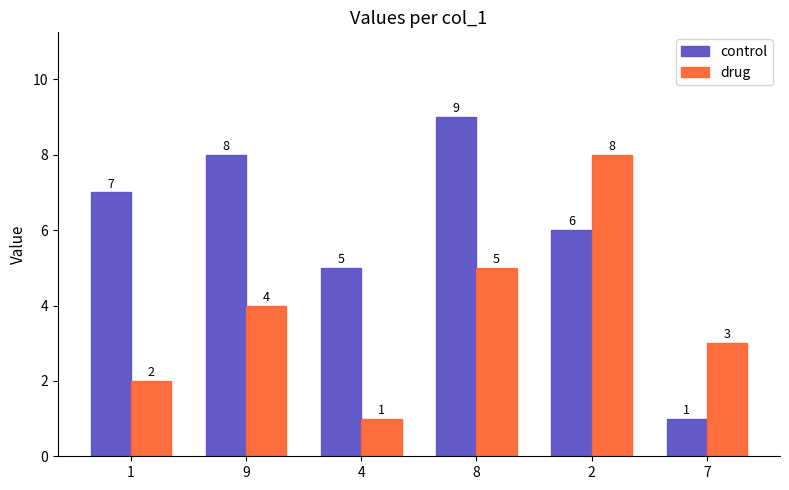

The control series shows 14 at 8. True or false?

False